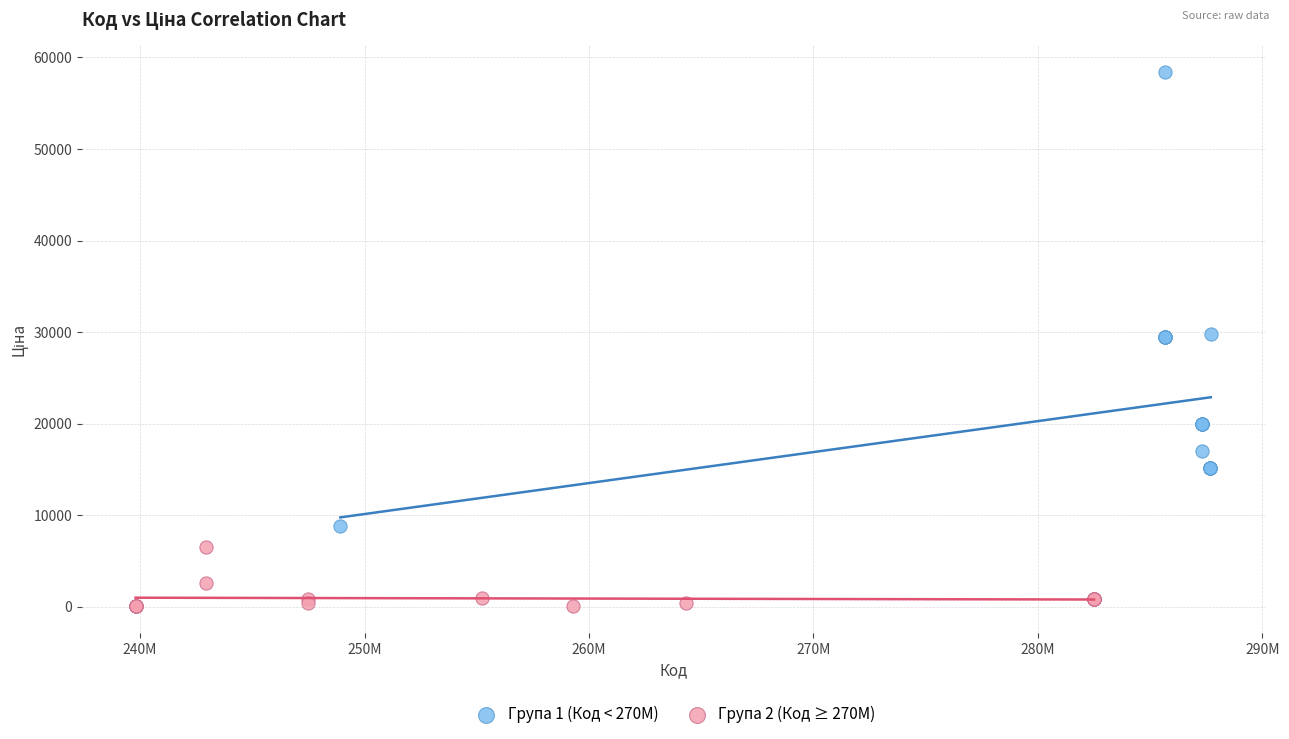

Which series reaches the minimum Y coordinate?

Група 2 (Код ≥ 270M)